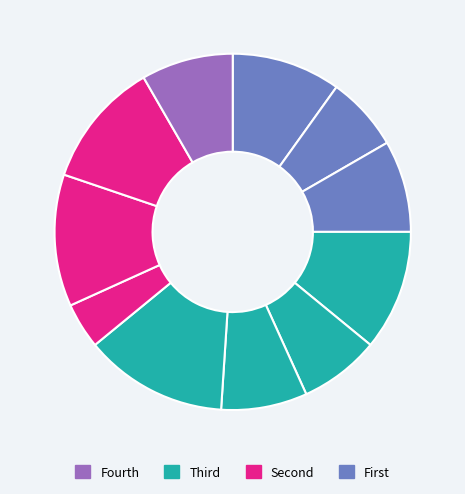

To the nearest percent, what is the difference between the largest and smallest slice percentages?

9%